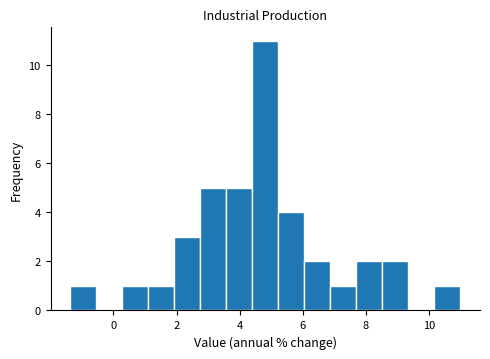

Reading left to right, list every bar in this chart as the range it spans on the x-axis followed by its height. Neither the bar edges nor the heights are printed on the chart, so give them approximately, as read against the axes.

-1.4 to -0.6: 1
-0.6 to 0.2: 0
0.2 to 1.0: 1
1.0 to 2.0: 1
2.0 to 2.8: 3
2.8 to 3.6: 5
3.6 to 4.4: 5
4.4 to 5.2: 11
5.2 to 6.0: 4
6.0 to 6.8: 2
6.8 to 7.6: 1
7.6 to 8.6: 2
8.6 to 9.4: 2
9.4 to 10.2: 0
10.2 to 11.0: 1